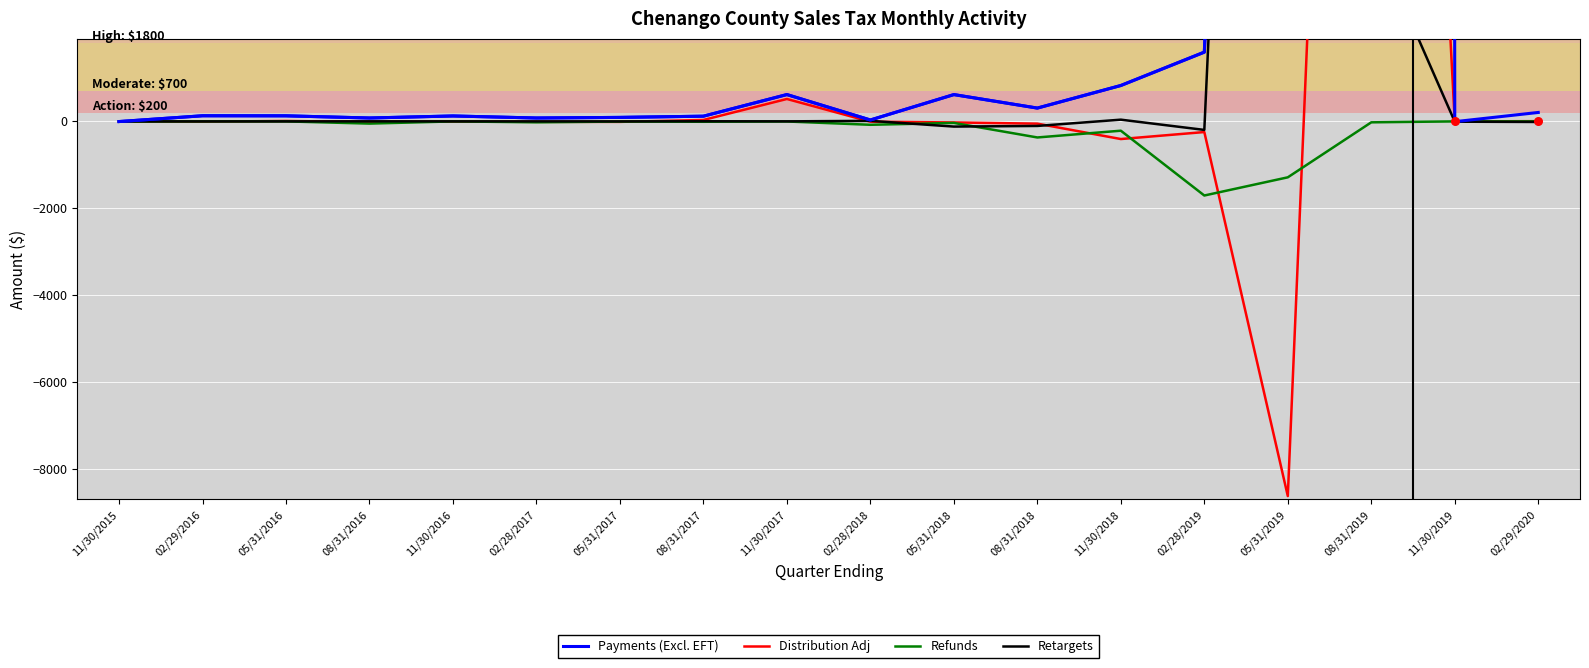

What is the total value across all series at 11/30/2016?

121.7